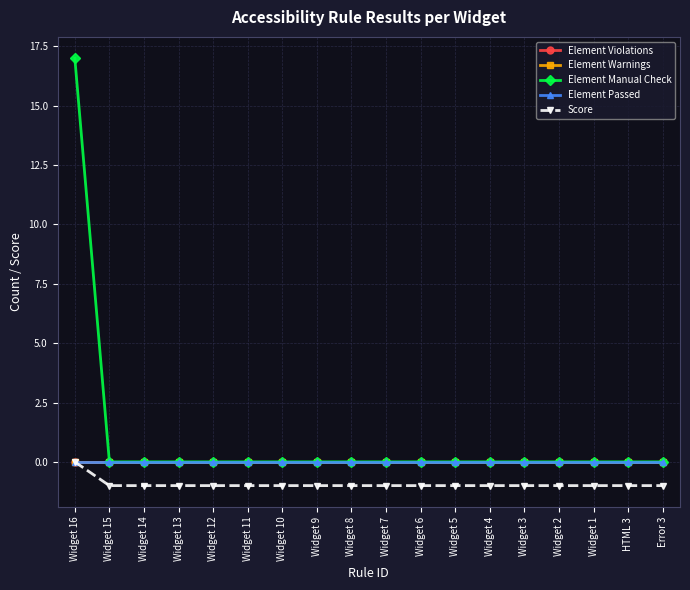

Which category has the lowest value in the Score series?

Widget 15